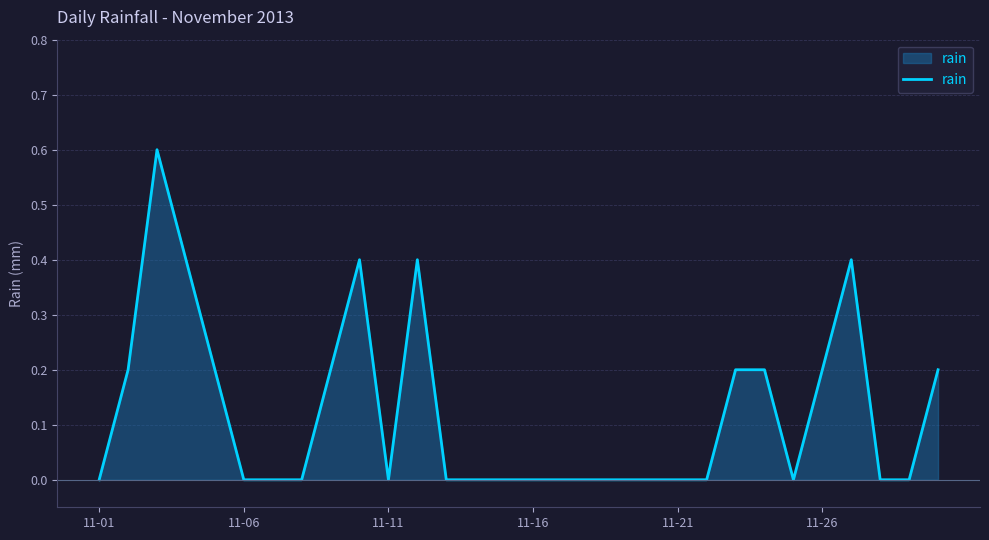

Does the chart have visible grid lines?

Yes